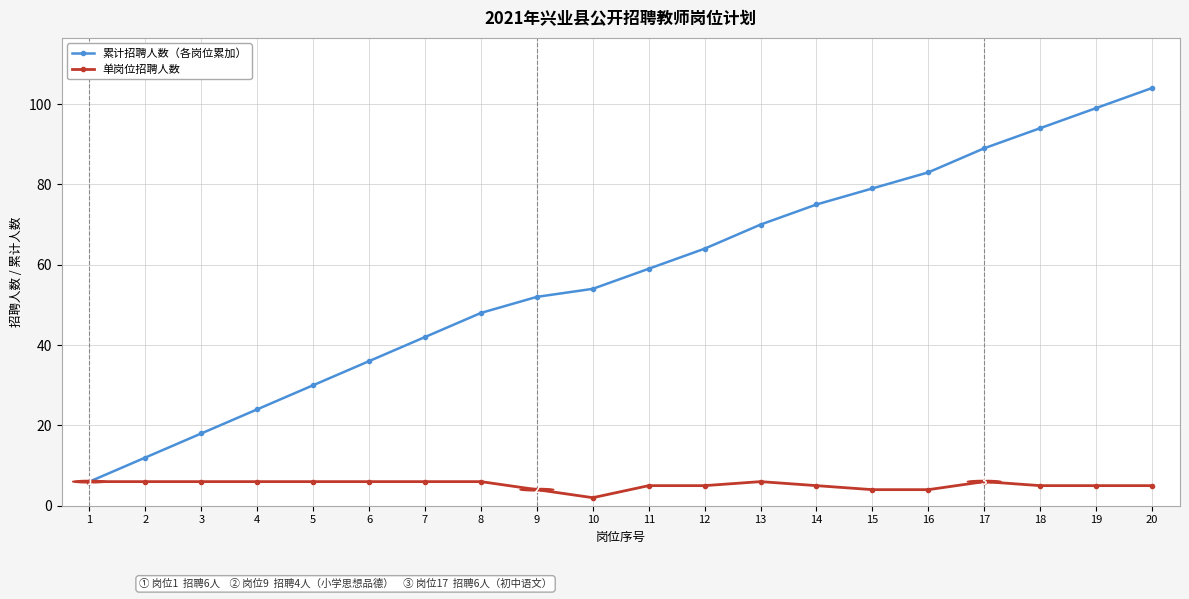

Is the value of 累计招聘人数（各岗位累加） at 17 greater than the value of 单岗位招聘人数 at 19?

Yes